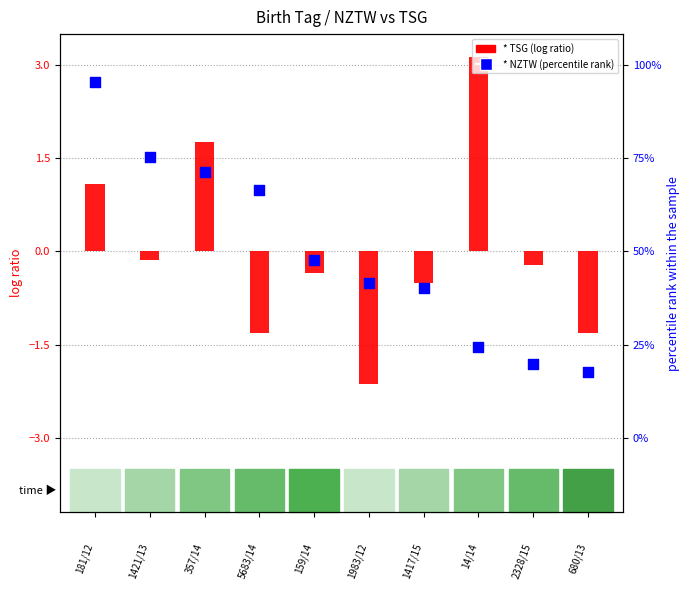

Which series contains the highest Y value?

* TSG